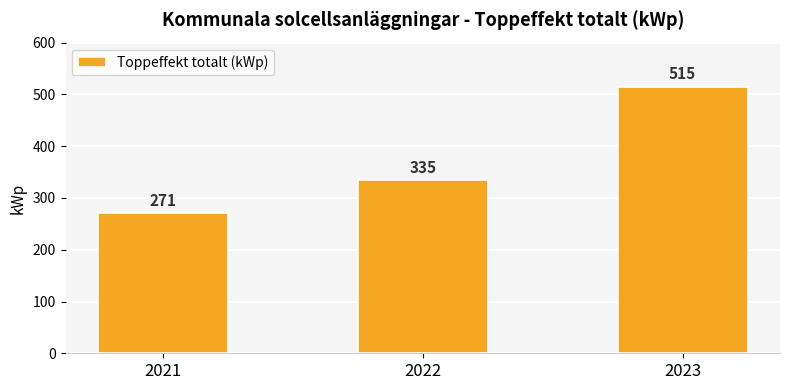

True or false: the data shows 221 at 2022.

False